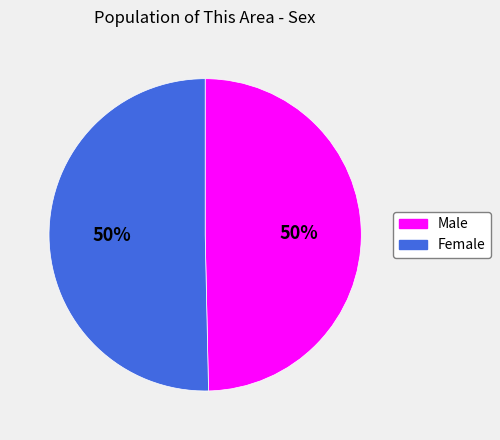

Is it true that Male is 60% of the pie?

False